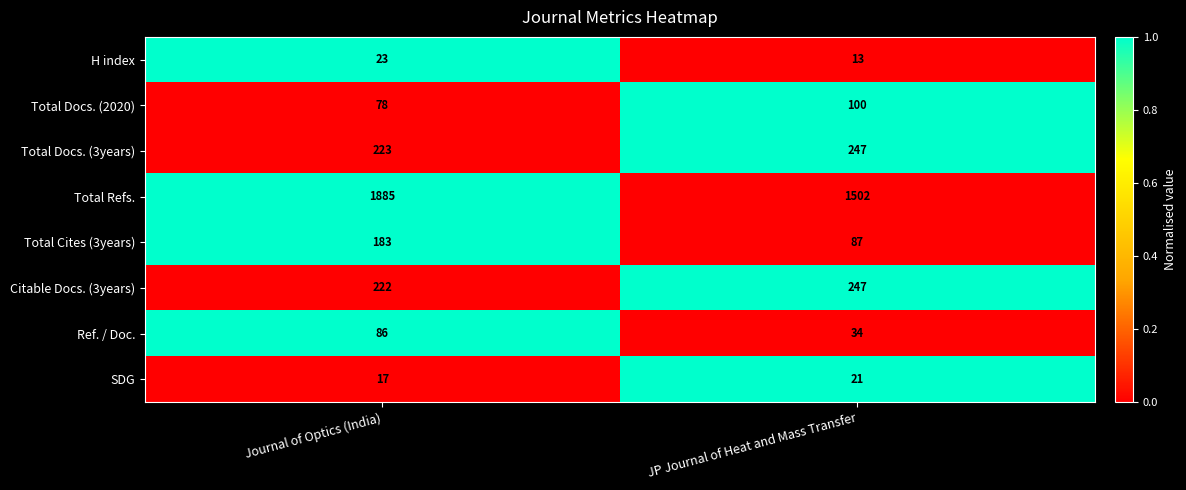

Reading left to right, what are all the values shown in this chart?

H index: 23	13
Total Docs. (2020): 78	100
Total Docs. (3years): 223	247
Total Refs.: 1885	1502
Total Cites (3years): 183	87
Citable Docs. (3years): 222	247
Ref. / Doc.: 86	34
SDG: 17	21